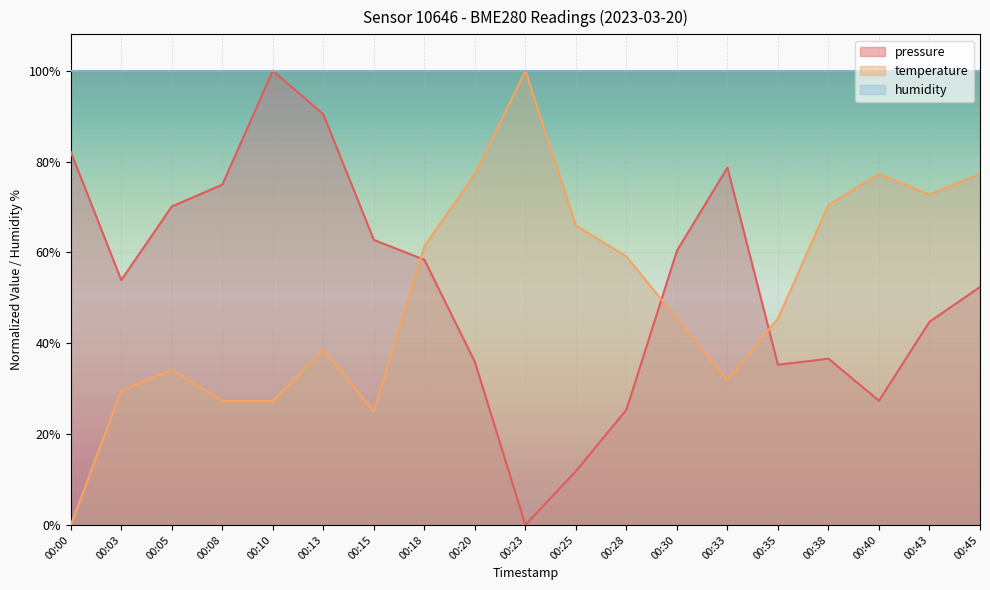

At which category is the sum across all series the highest?

00:45